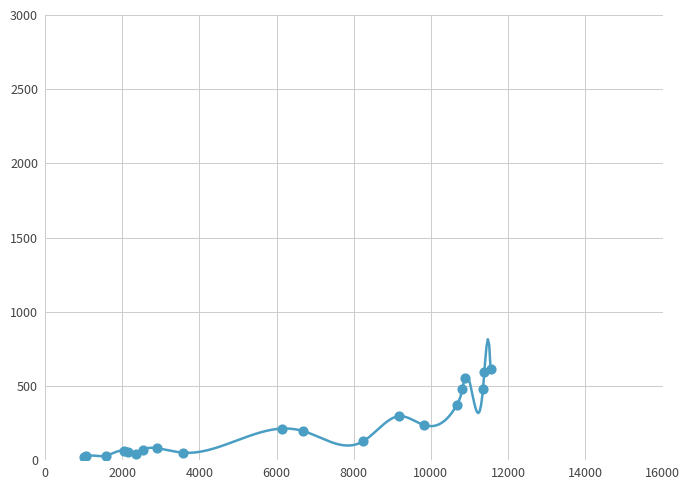

What is the ratio of the value at 476 to the value at 593?

0.8